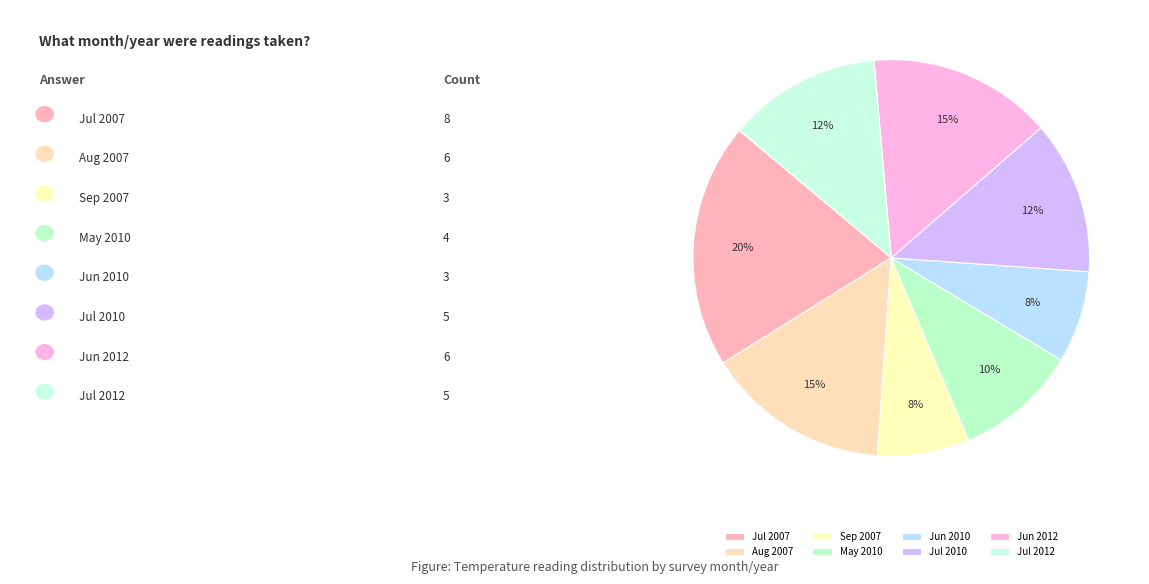

How many slices are in this pie chart?

8